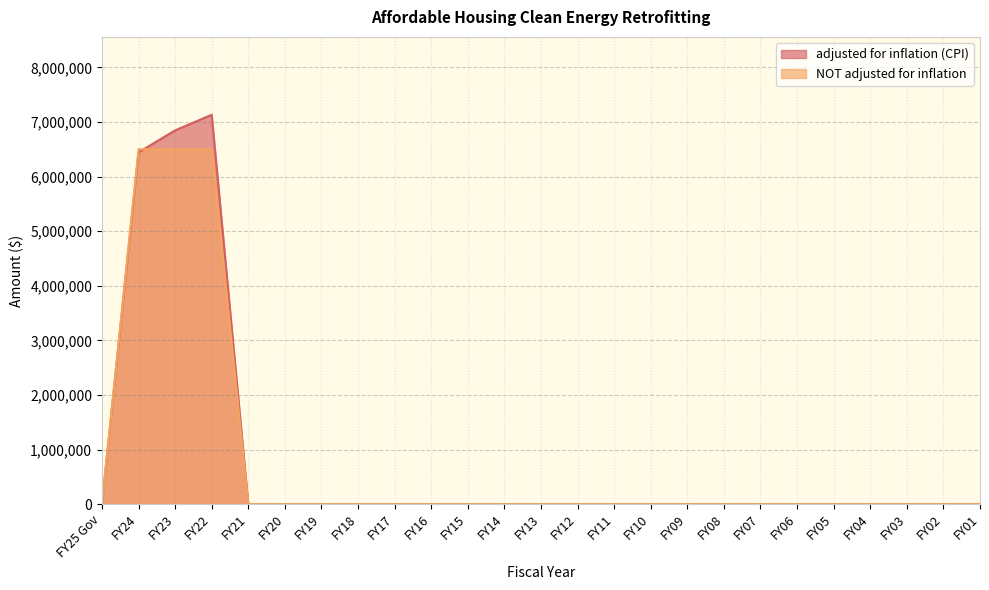

What is the difference between the second highest and minimum values in the NOT adjusted for inflation series?

6500000